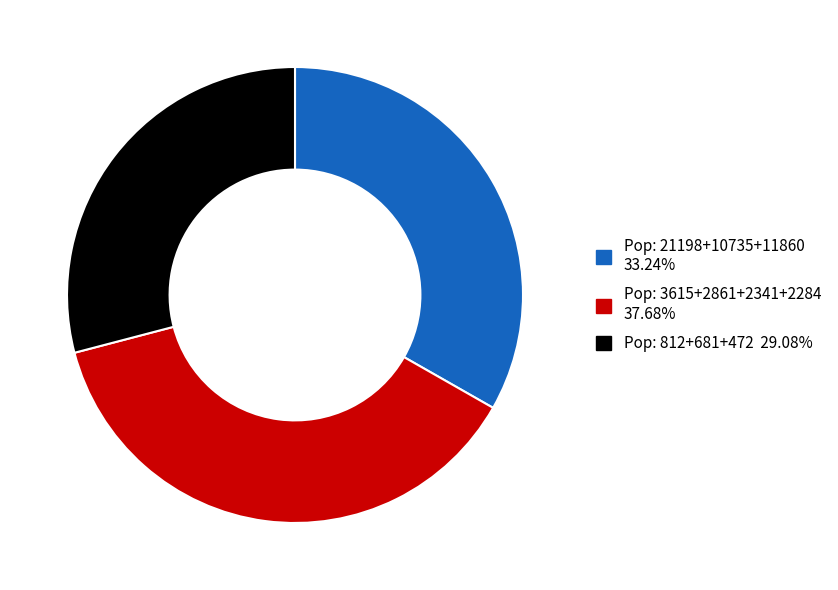

Is there a majority slice in this chart?

No